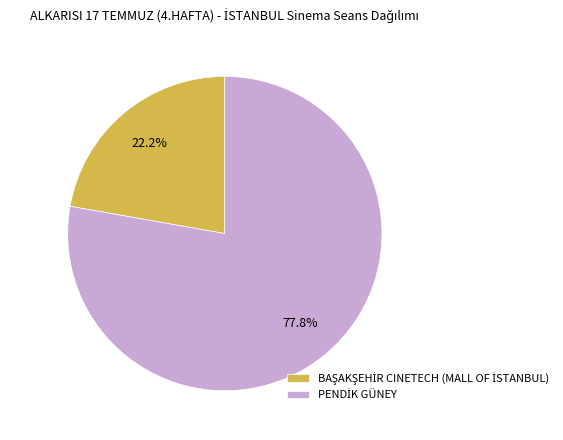

Is there a majority slice in this chart?

Yes